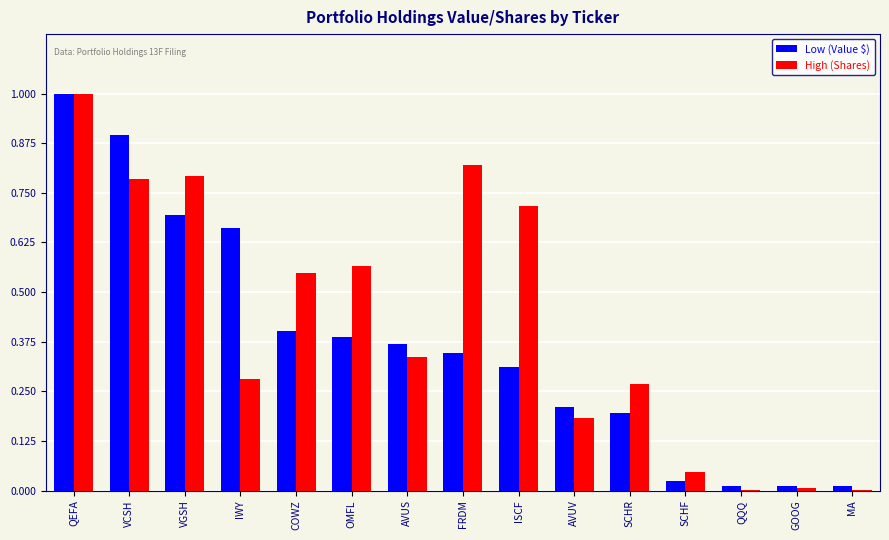

Are the bars horizontal?

No